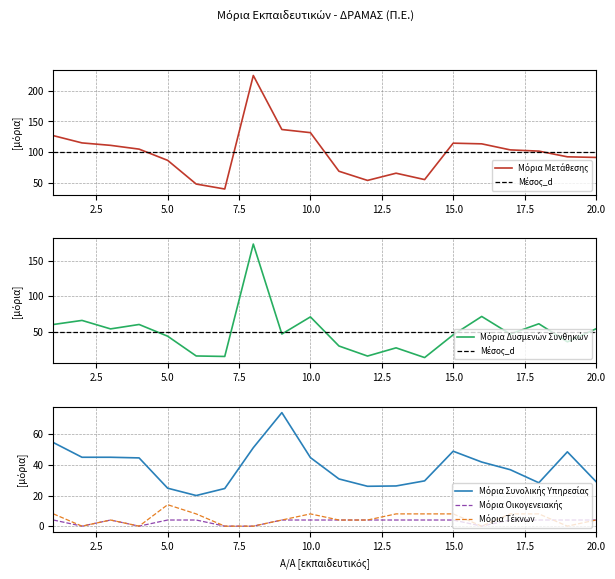

How many categories are shown in the chart?

20